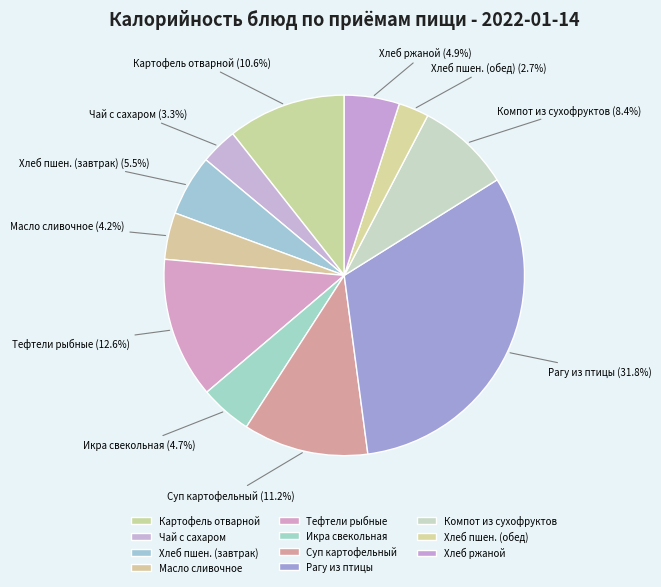

What percentage do Рагу из птицы and Компот из сухофруктов together represent?

40.2%